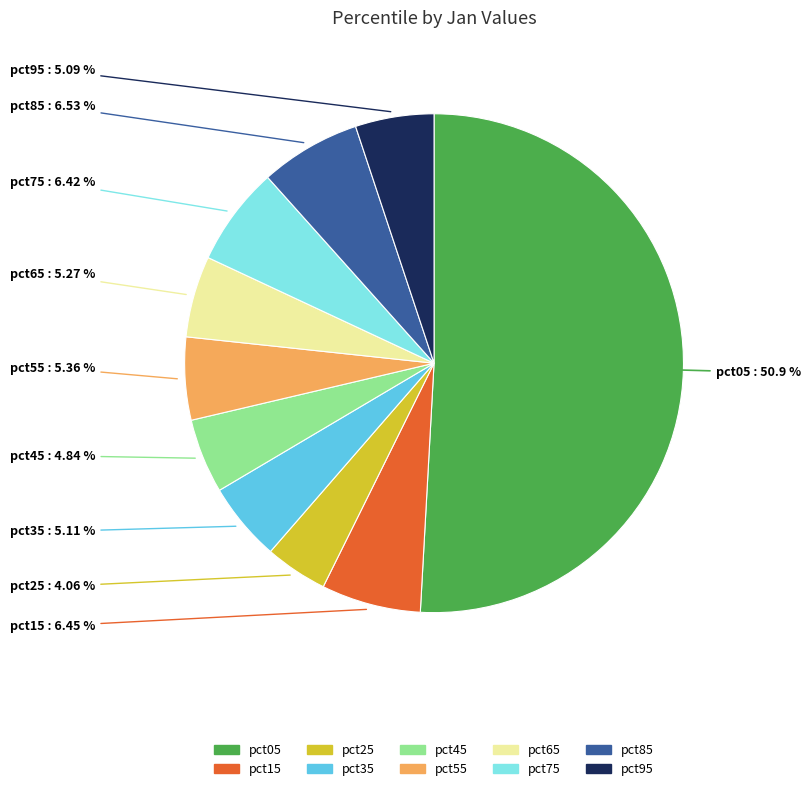

To the nearest percent, what portion does pct45 represent?

5%